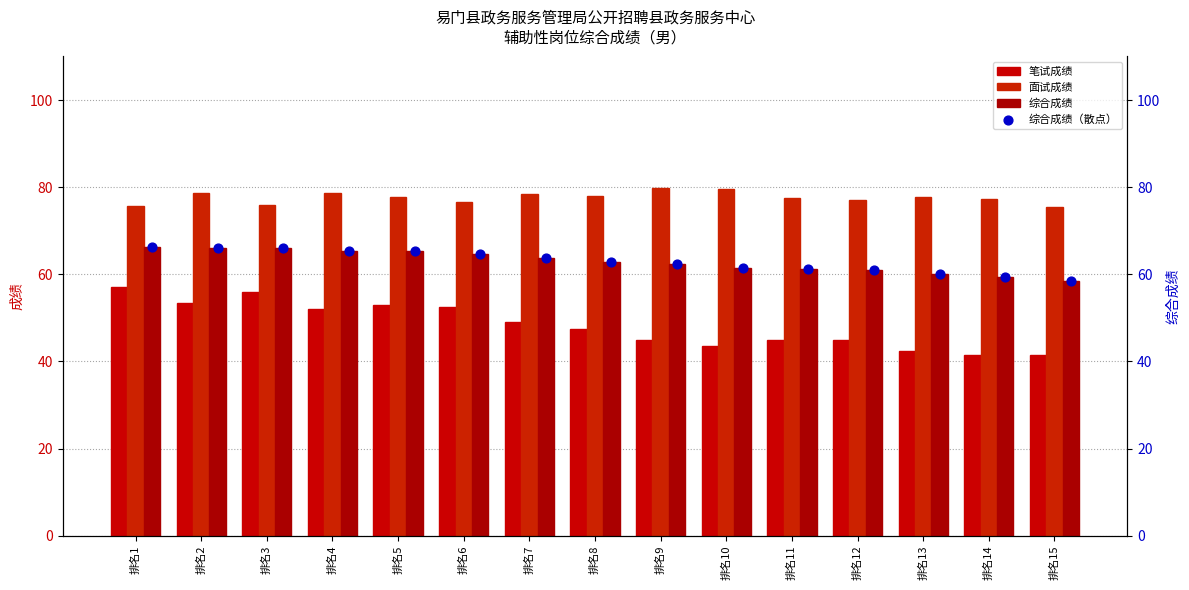

What are all the series names shown in the legend?

笔试成绩, 面试成绩, 综合成绩, 综合成绩（散点）